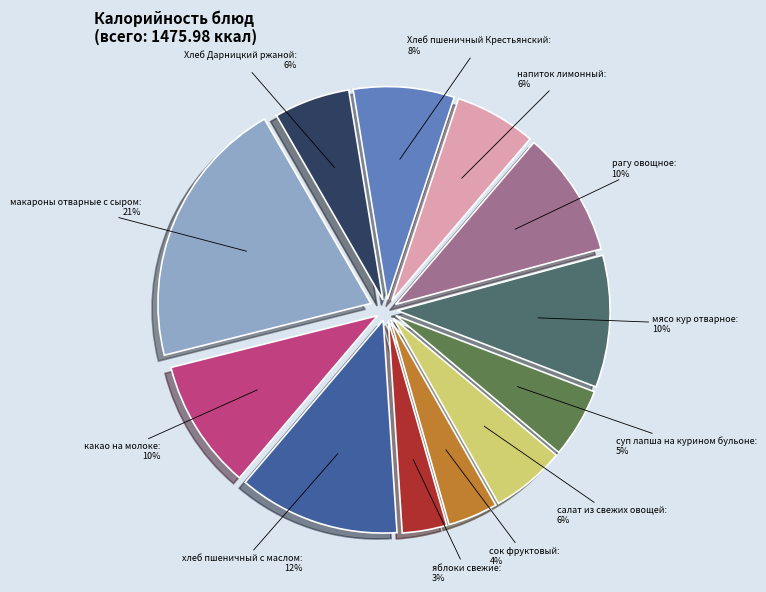

Which has a higher value, Хлеб пшеничный Крестьянский or Хлеб Дарницкий ржаной?

Хлеб пшеничный Крестьянский